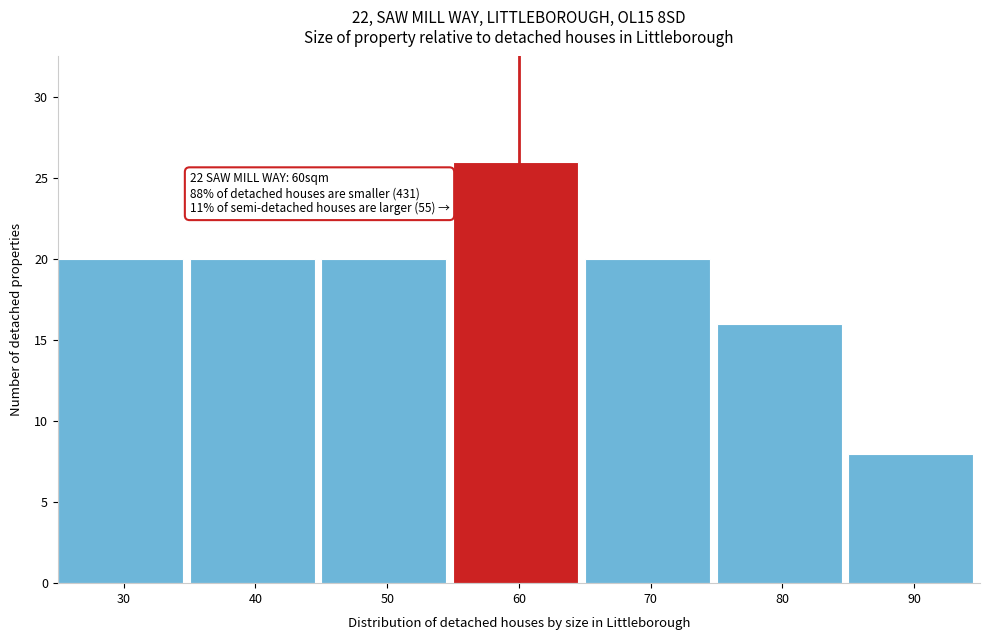

Which range on the x-axis has the tallest bar?

55 to 65